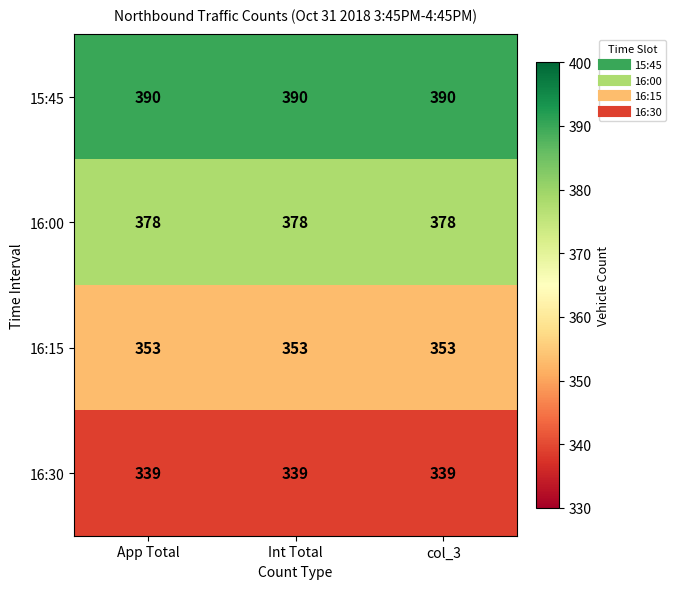

What is the average value of the 16:00 series?

378